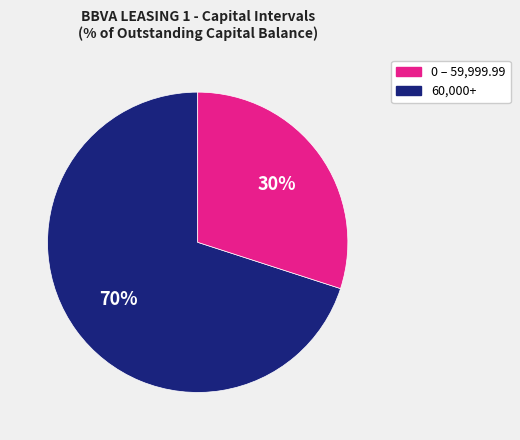

How many segments does this pie chart have?

2